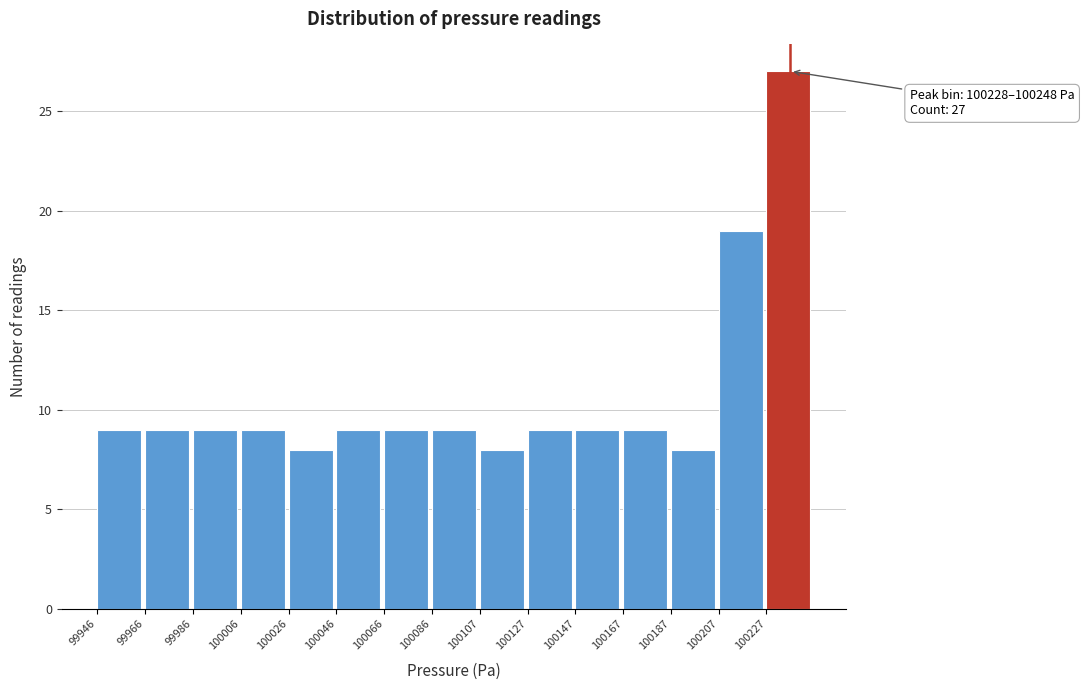

Which range on the x-axis has the tallest bar?

100230 to 100250